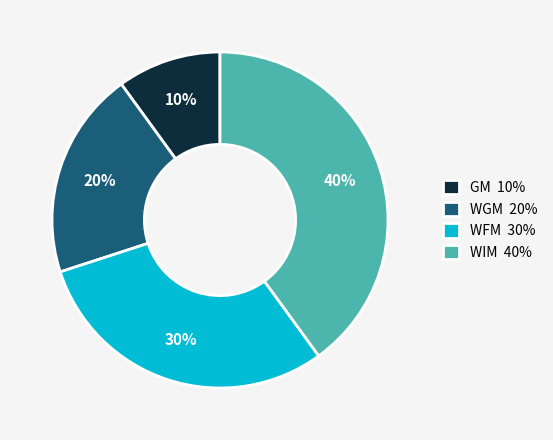

Which category has the smallest portion of the pie?

GM